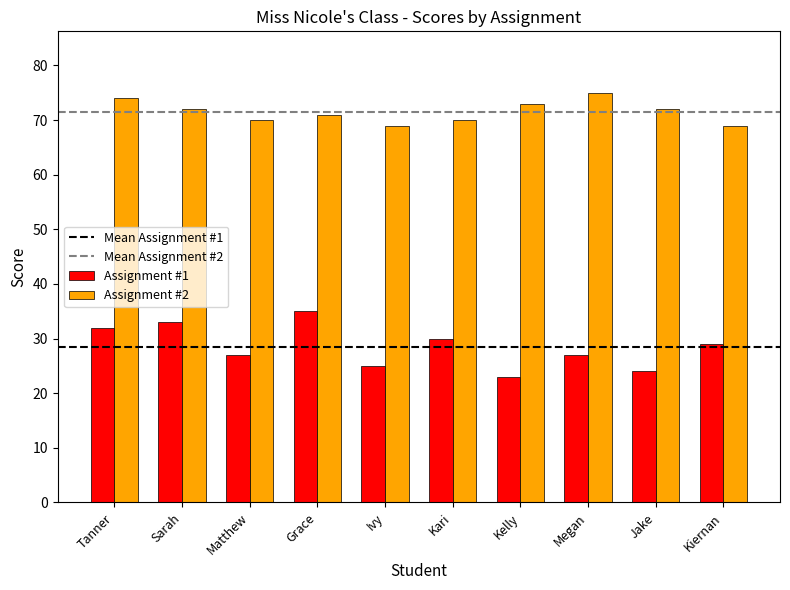

Which category has the highest value across all series?

Megan